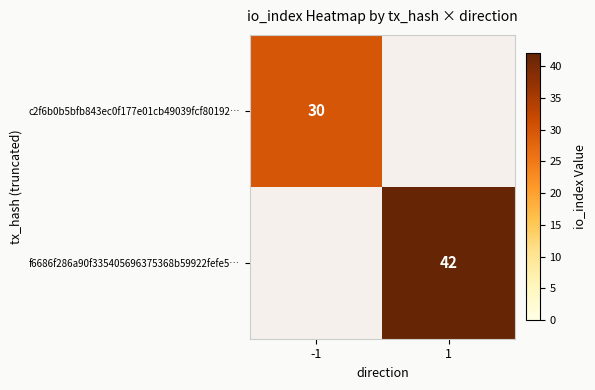

At how many categories does at least one series exceed 39?

1